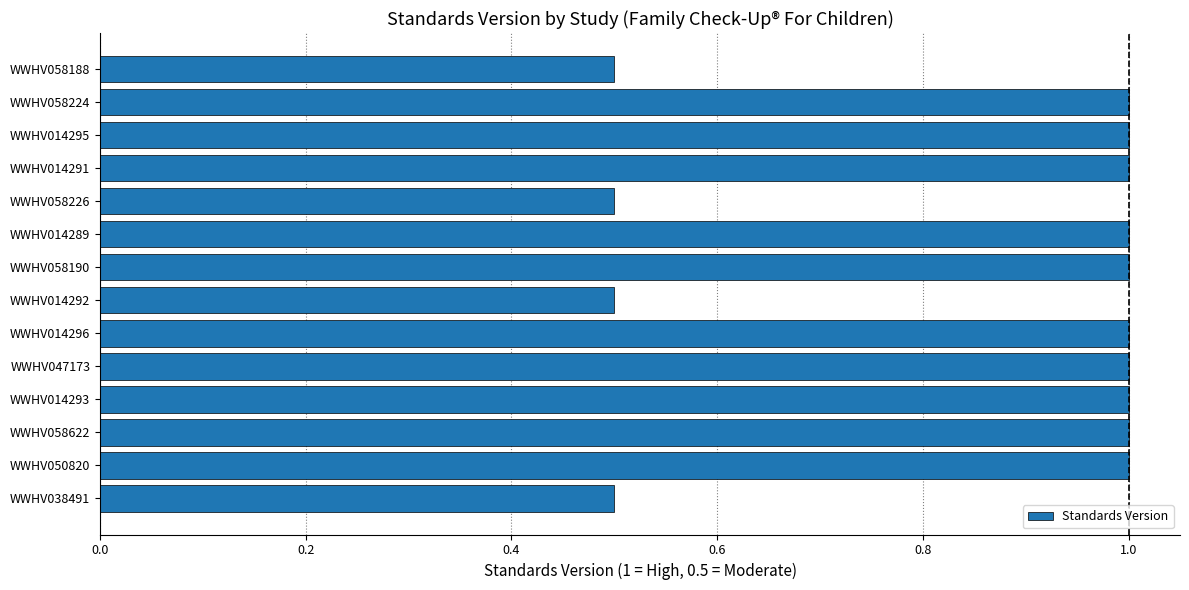

The value at WWHV014295 is 0.4. True or false?

False